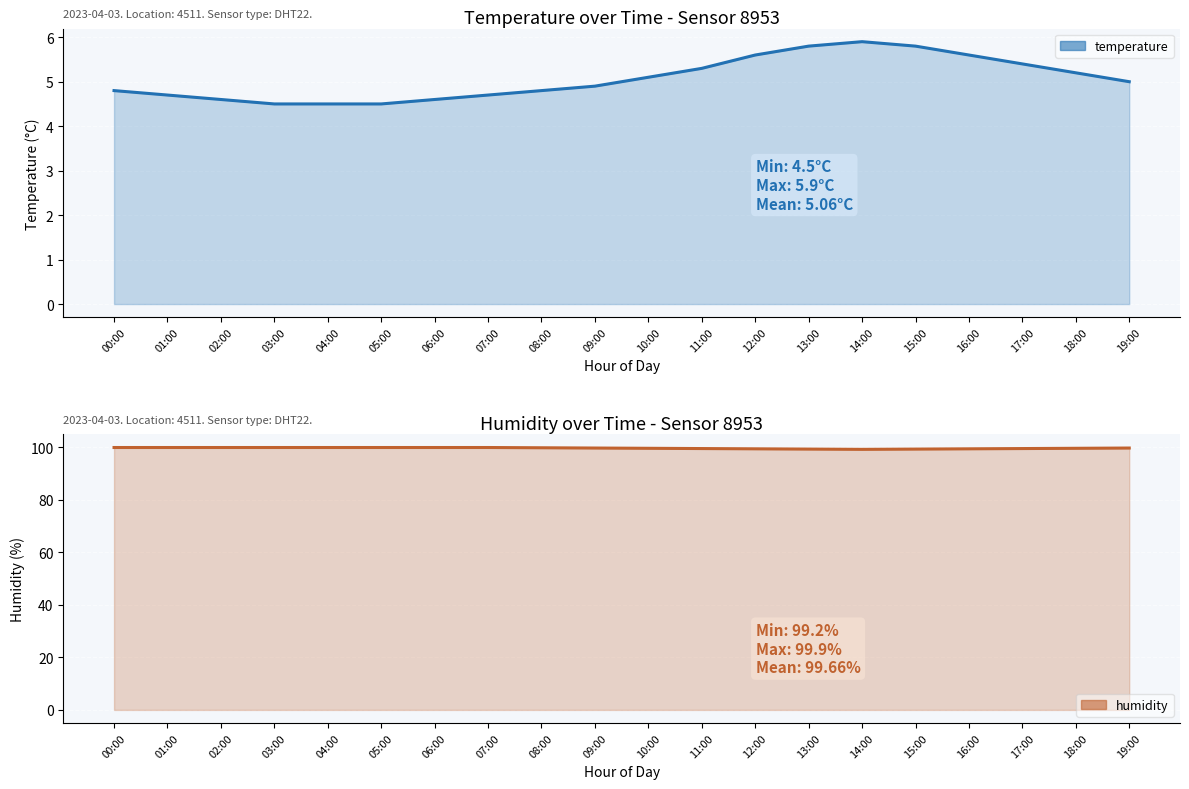

The value of temperature at 15:00 is 1.9. True or false?

False